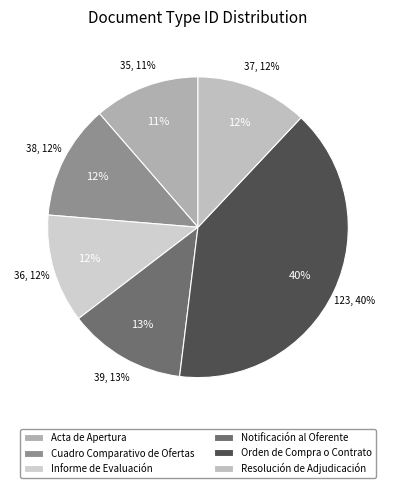

Is it true that Acta de Apertura is 26% of the pie?

False